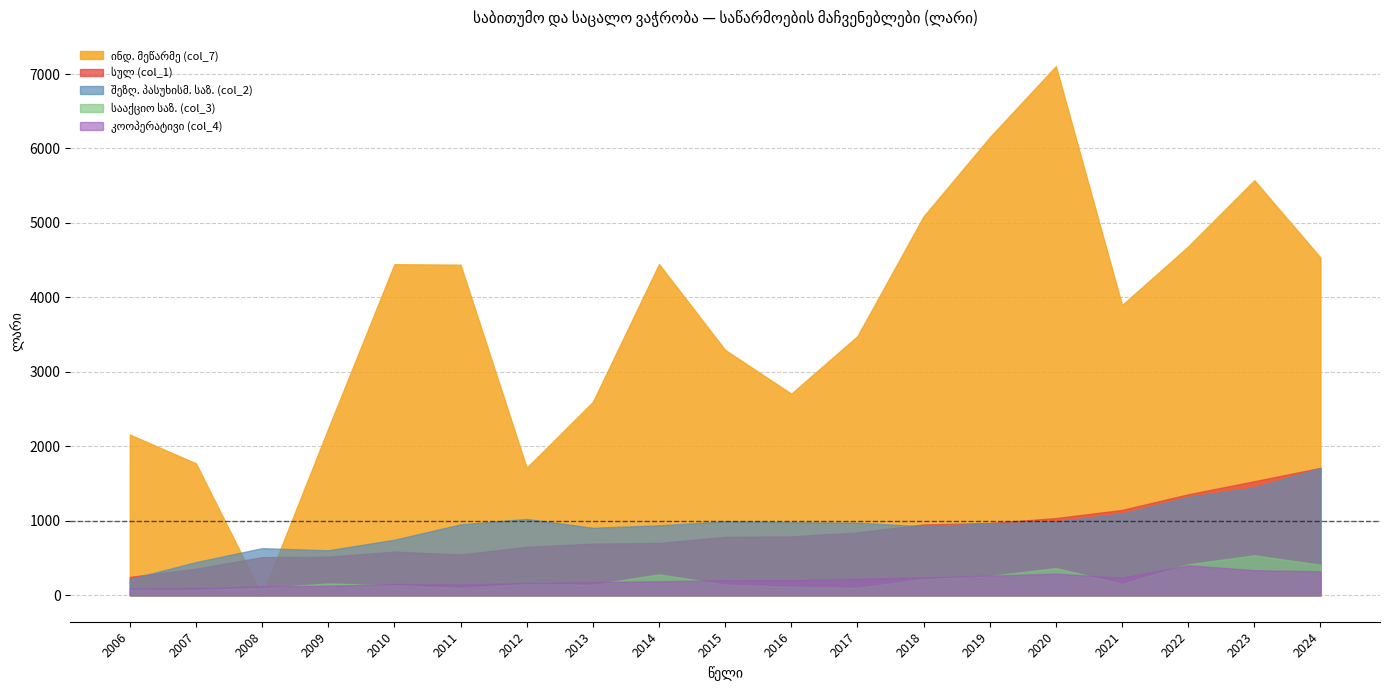

List the labels in order of სააქციო საზ. (col_3) value, smallest first.

2007, 2006, 2011, 2017, 2008, 2016, 2010, 2013, 2015, 2012, 2021, 2009, 2018, 2019, 2014, 2020, 2024, 2022, 2023